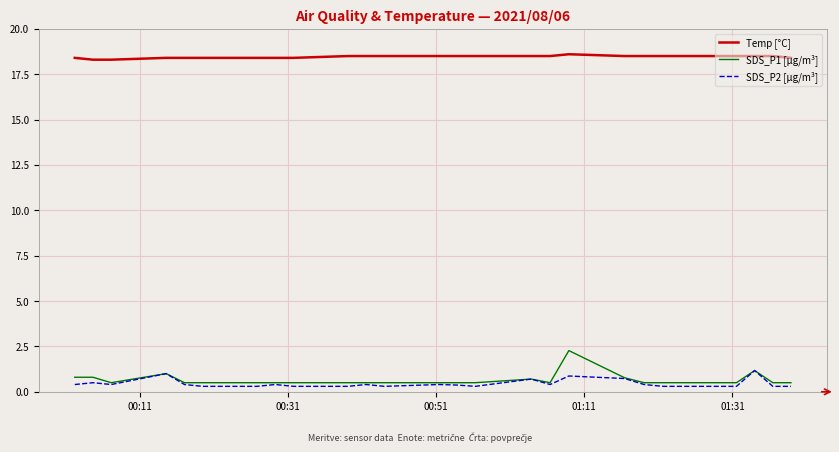

True or false: SDS_P1 [µg/m³] and Temp [°C] intersect in this chart.

False